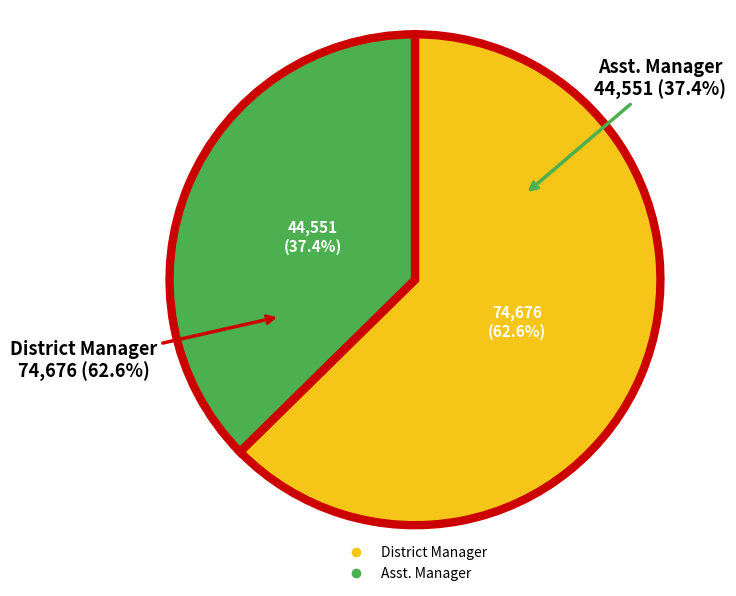

How much of the chart is everything except Asst. Manager?

62.6%